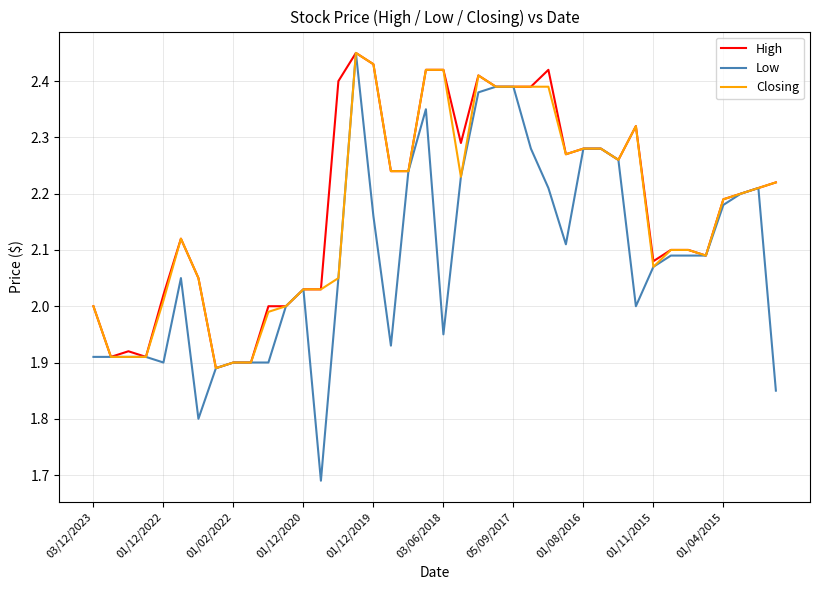

Which series has the largest range (max minus min)?

Low